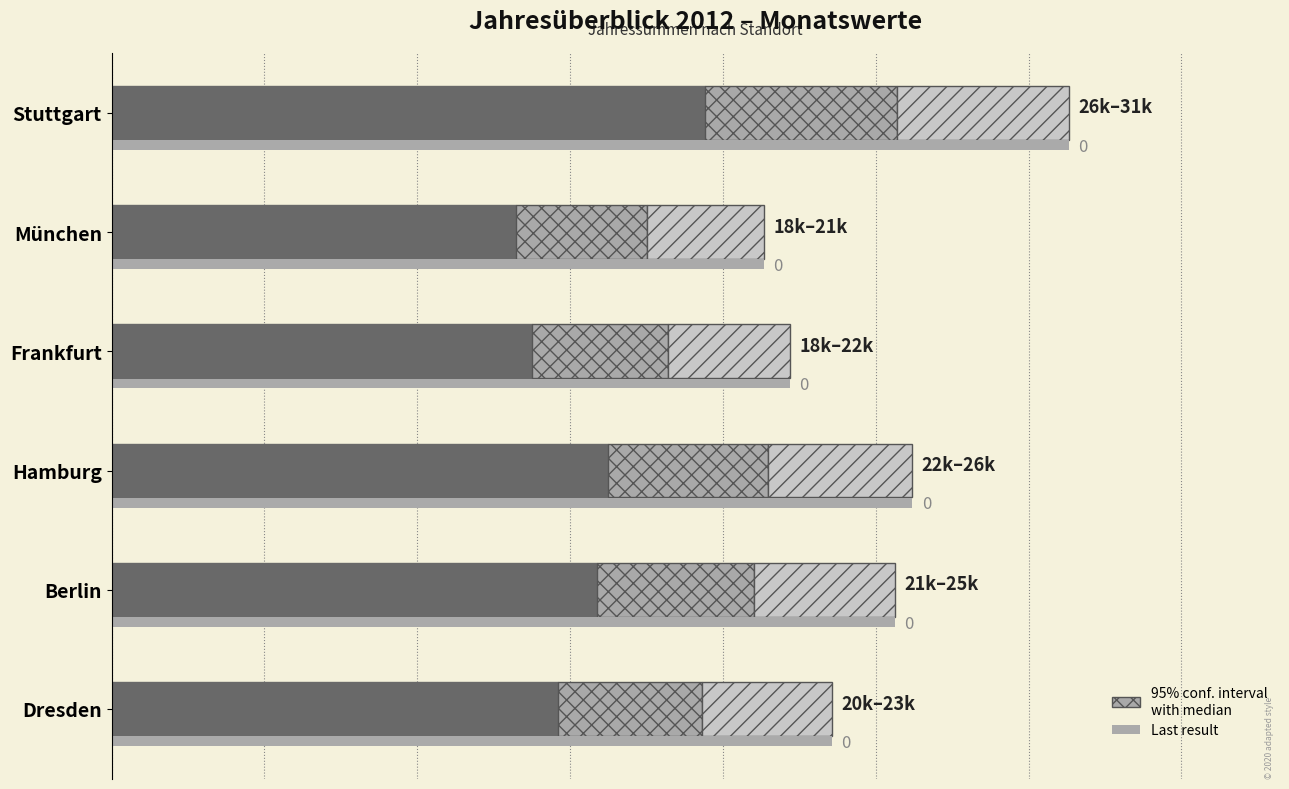

What is the approximate value of Diagonal-hatch at Berlin, to the nearest 10?

4610